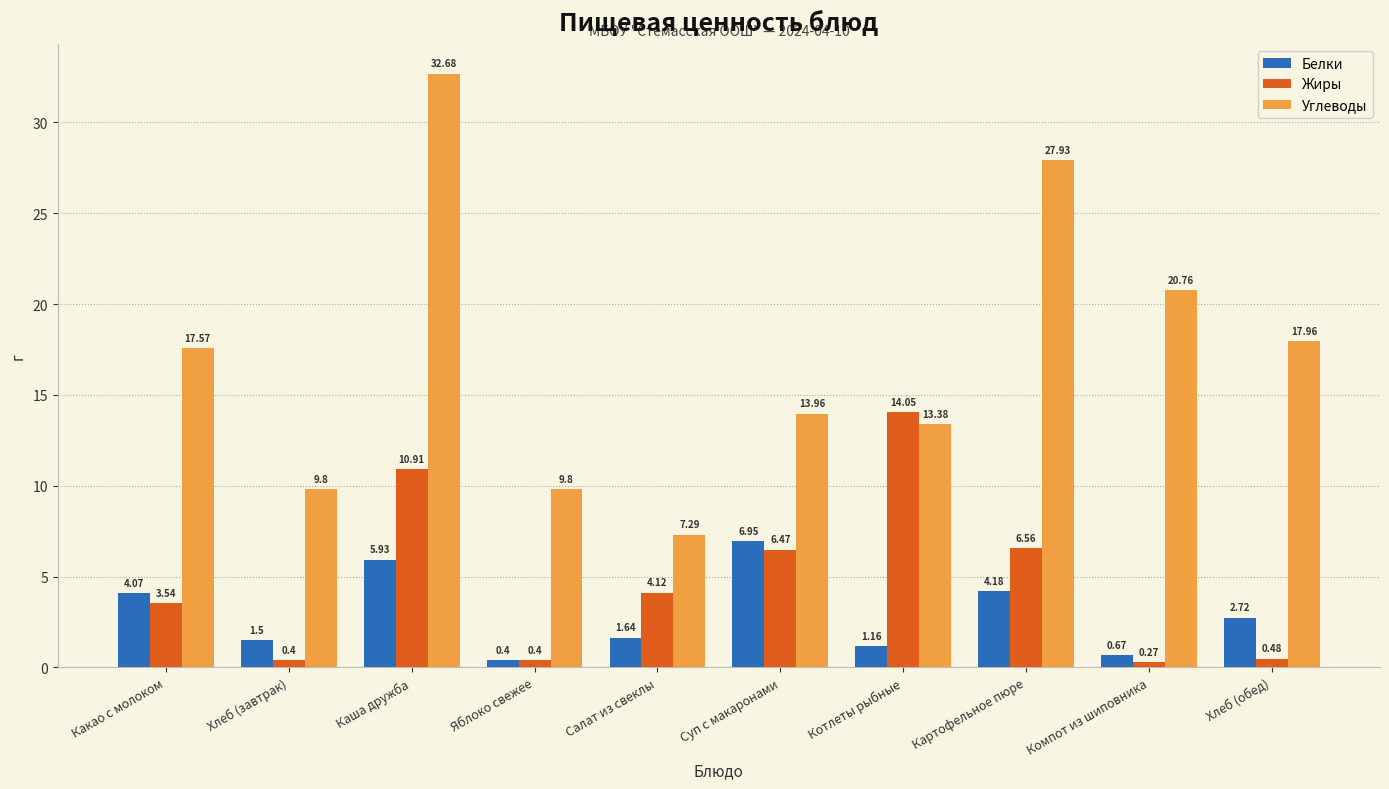

What is the label of the 7th bar from the left?

Котлеты рыбные